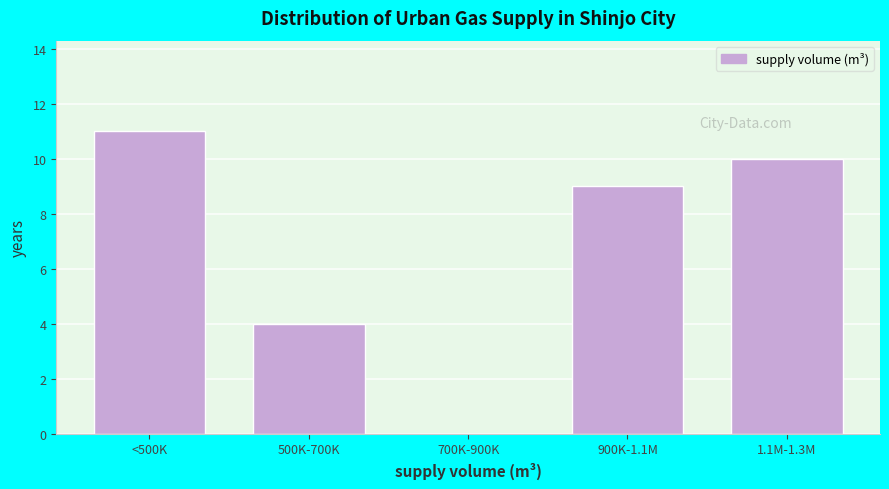

Reading right to left, extract all data points from this chart.

1.1M-1.3M=10	900K-1.1M=9	700K-900K=0	500K-700K=4	<500K=11